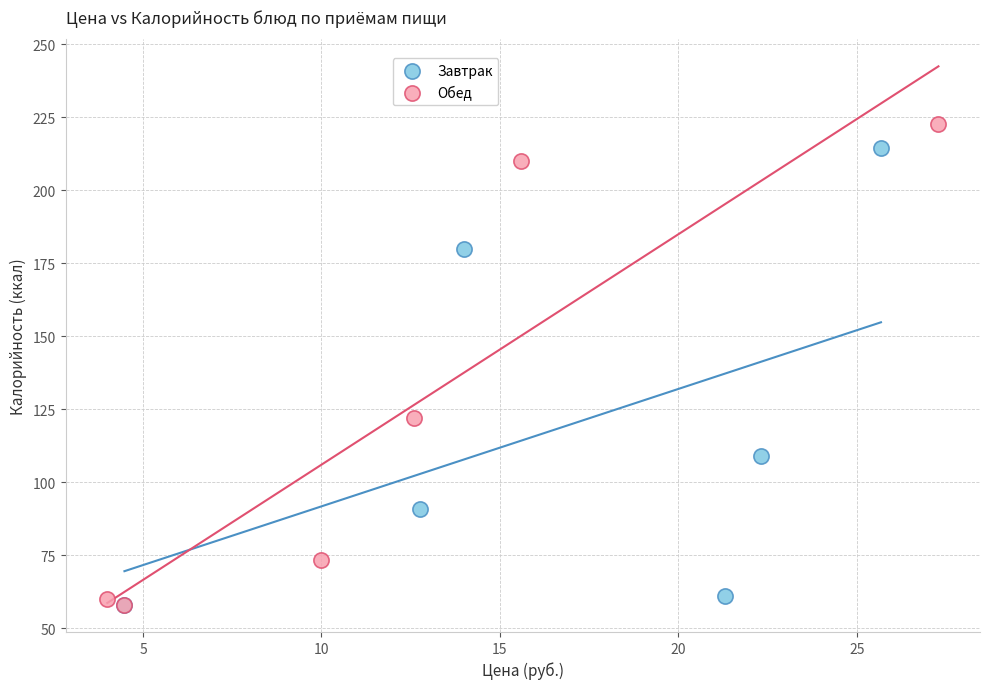

Which series contains the highest Y value?

Обед